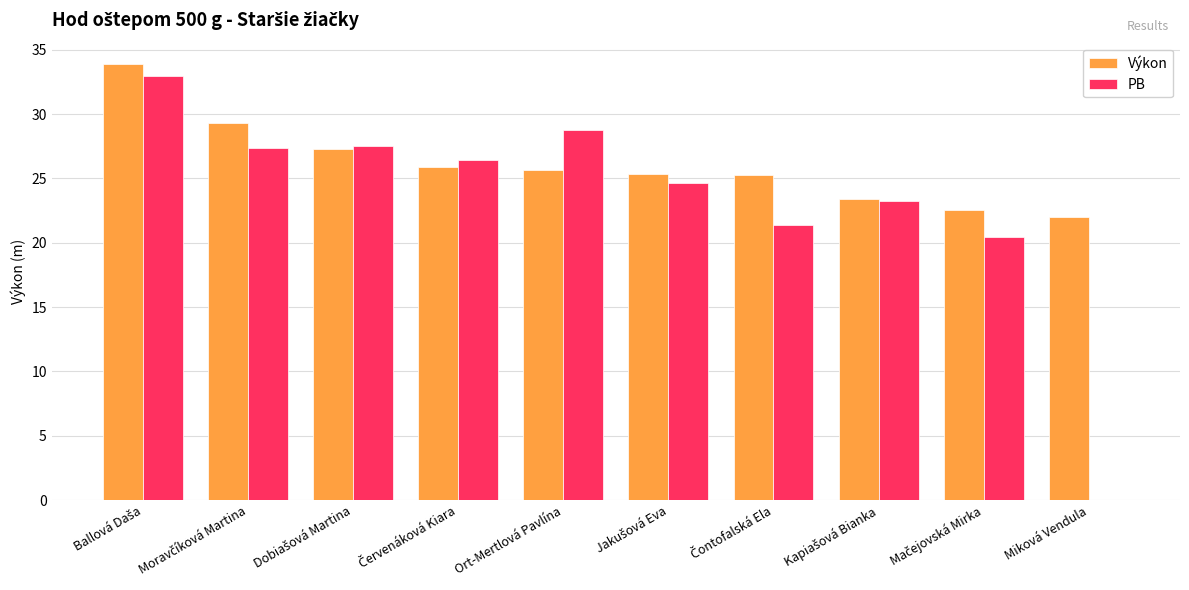

What is the maximum value for PB?

33.0